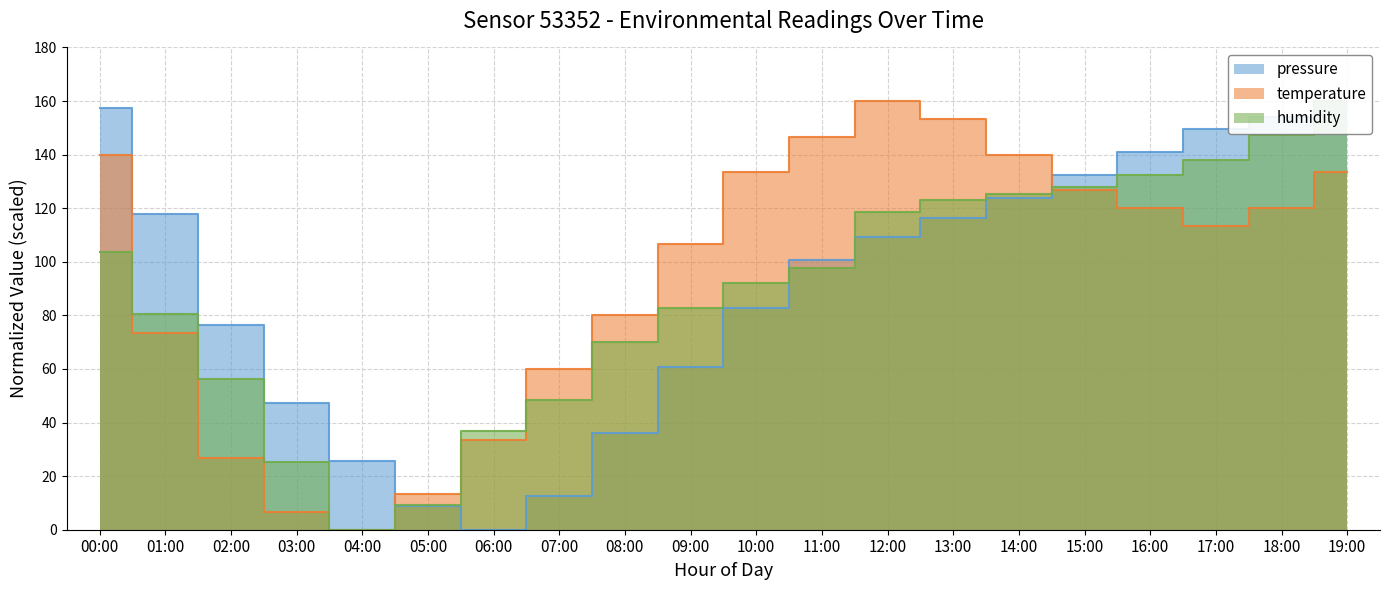

Which series has the largest range (max minus min)?

pressure